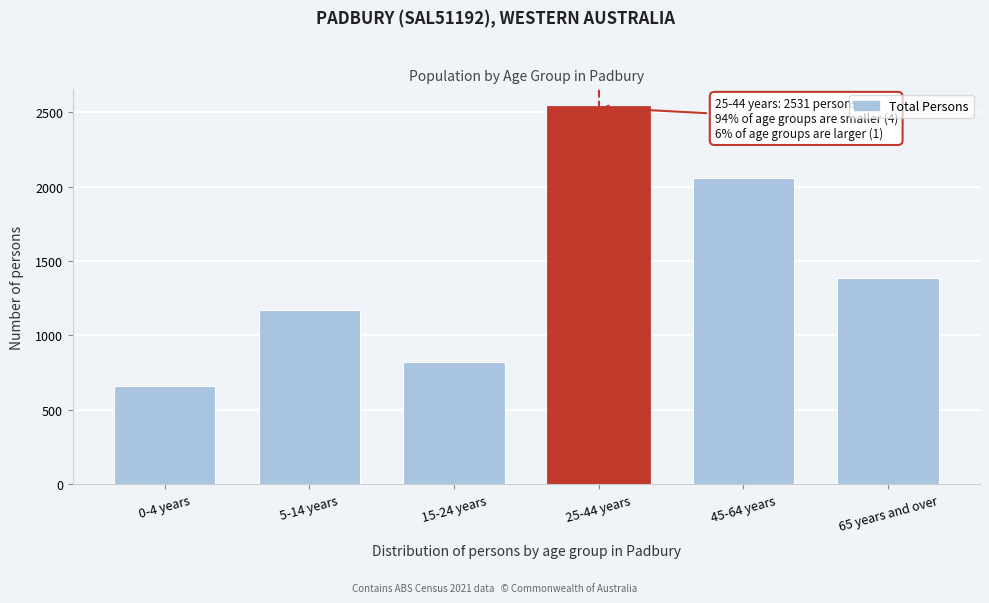

Reading left to right, transcribe all the data shown in this chart.

660	1174	819	2531	2058	1384